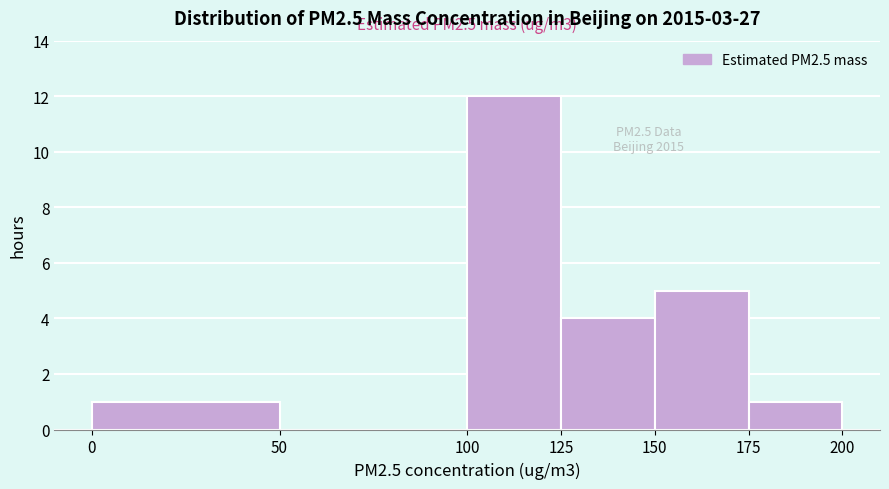

Over which range of the x-axis is the bar tallest?

100 to 125